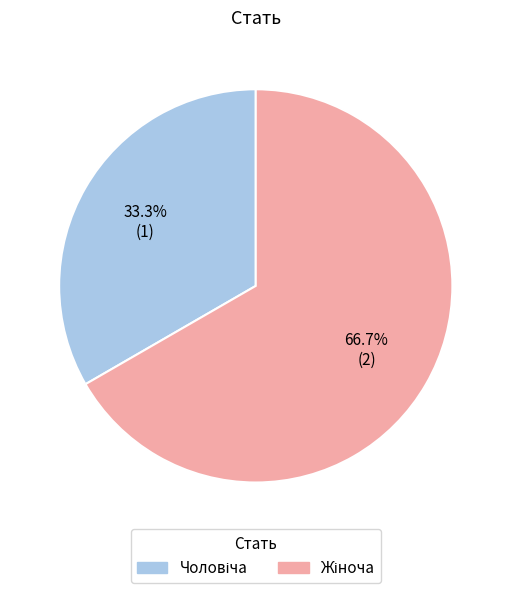

Does any single category account for the majority?

Yes